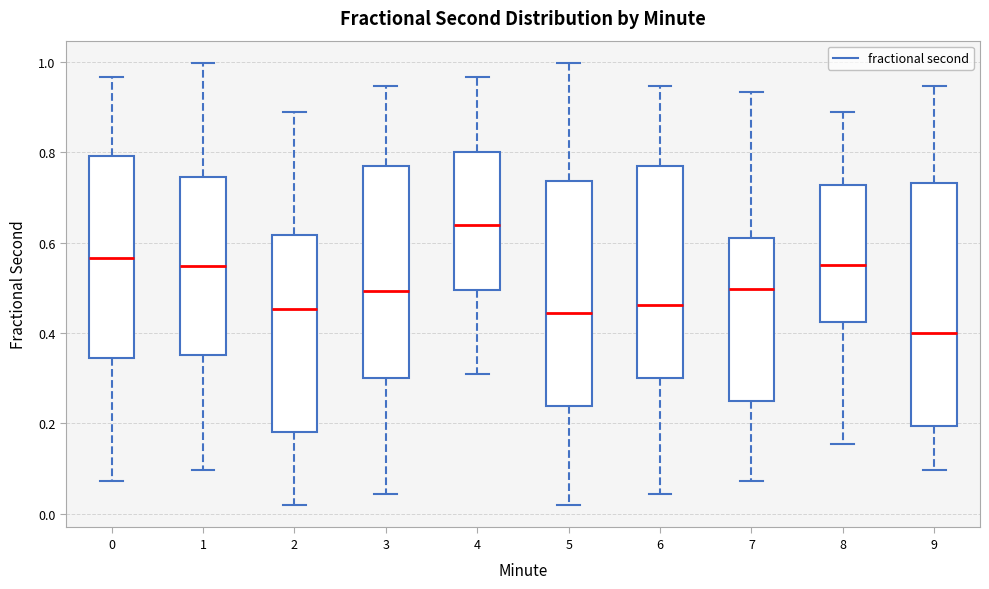

Reading left to right, transcribe this box plot: for each box, give where its median line is, the range the box spans, and where its two whiskers end, as read against the y-axis. The values are not printed on the chart, so give them approximately, as read against the axis.

0: median 0.56, box 0.34 to 0.80, whiskers 0.08 to 0.96
1: median 0.54, box 0.36 to 0.74, whiskers 0.10 to 1.00
2: median 0.46, box 0.18 to 0.62, whiskers 0.02 to 0.88
3: median 0.50, box 0.30 to 0.76, whiskers 0.04 to 0.94
4: median 0.64, box 0.50 to 0.80, whiskers 0.30 to 0.96
5: median 0.44, box 0.24 to 0.74, whiskers 0.02 to 1.00
6: median 0.46, box 0.30 to 0.76, whiskers 0.04 to 0.94
7: median 0.50, box 0.24 to 0.60, whiskers 0.08 to 0.94
8: median 0.54, box 0.42 to 0.72, whiskers 0.16 to 0.88
9: median 0.40, box 0.20 to 0.74, whiskers 0.10 to 0.94